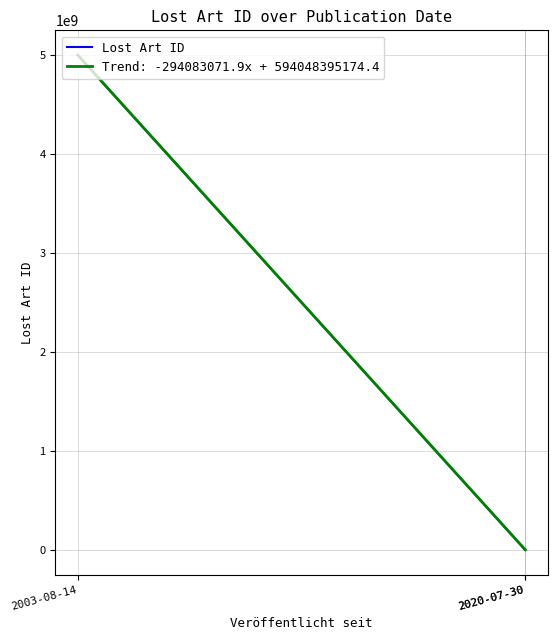

What is the ratio of the value at 2020-07-30 to the value at 2020-07-30?

1.0